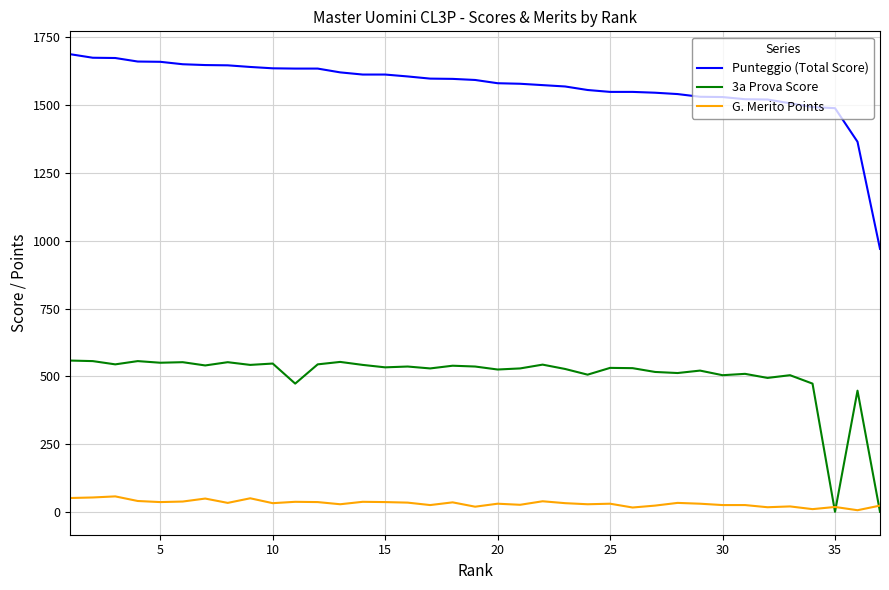

True or false: 3a Prova Score and Punteggio (Total Score) intersect in this chart.

False